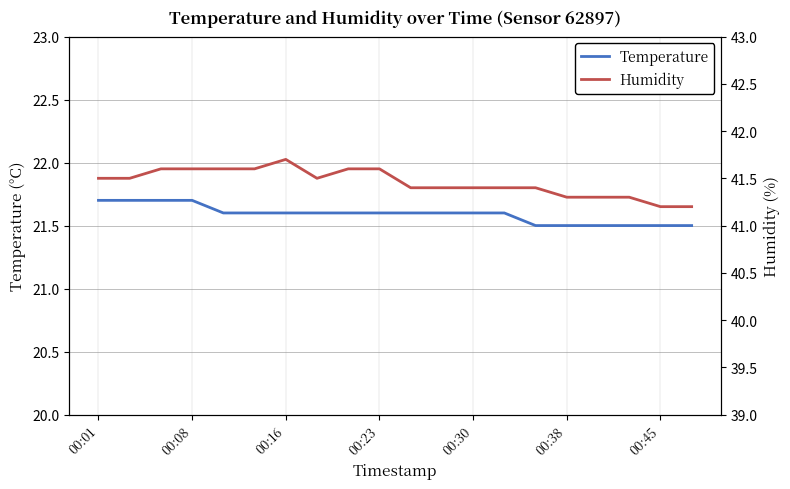

What is the difference between the second highest and minimum values in the Temperature series?

0.2